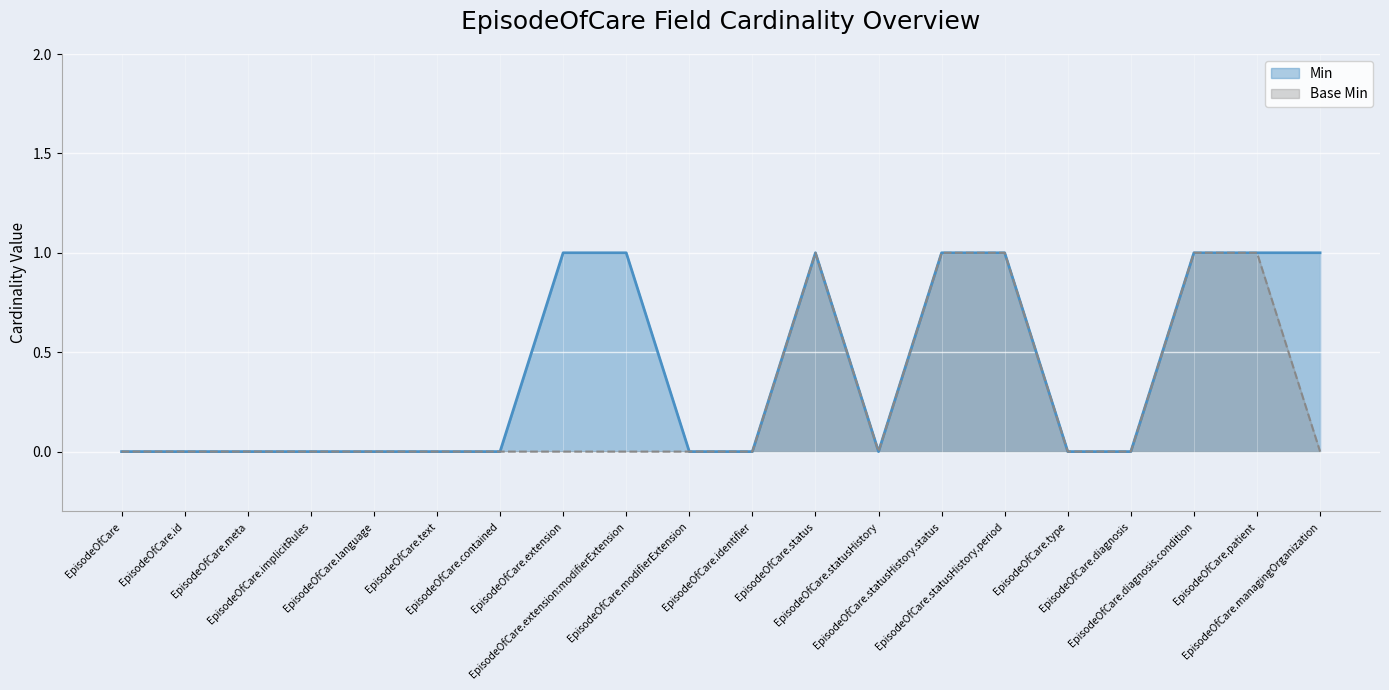

What position from the left is EpisodeOfCare.language?

5